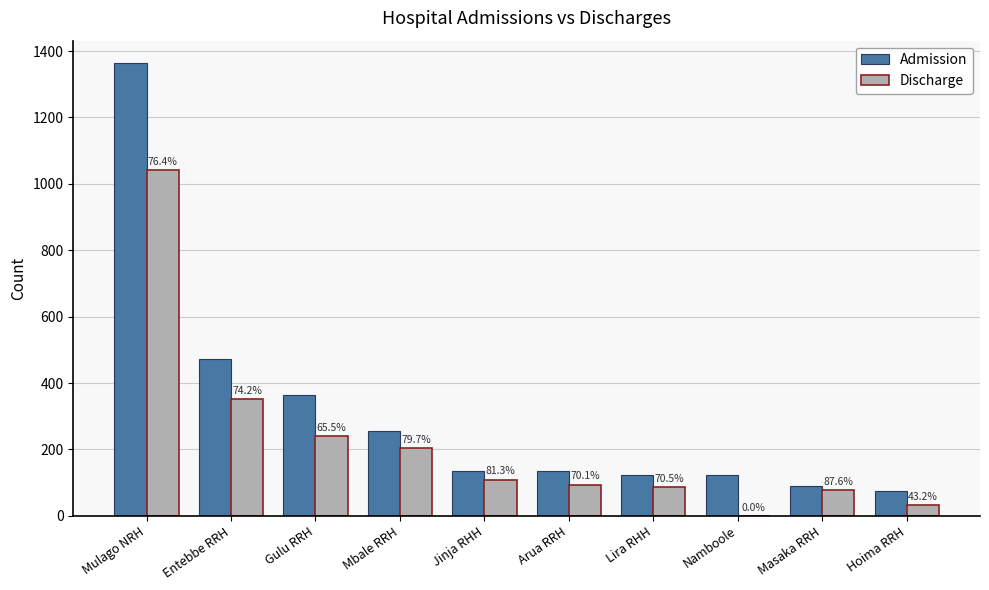

What are all the series names shown in the legend?

Admission, Discharge